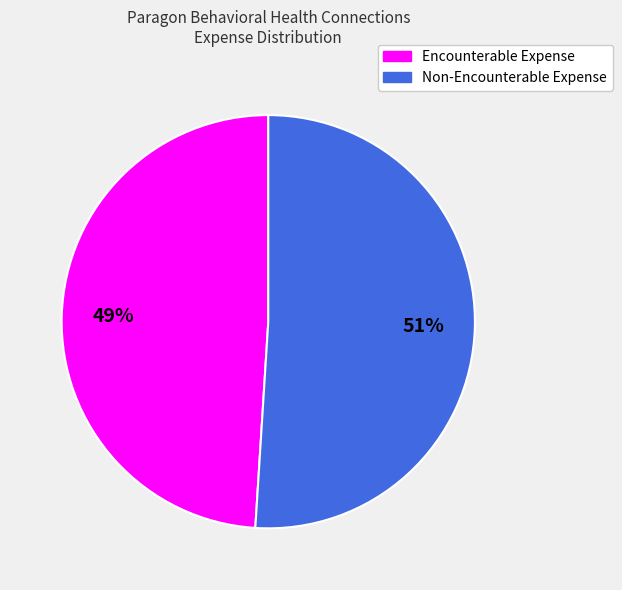

What is the ratio of the value at Encounterable Expense to the value at Non-Encounterable Expense?

1.0